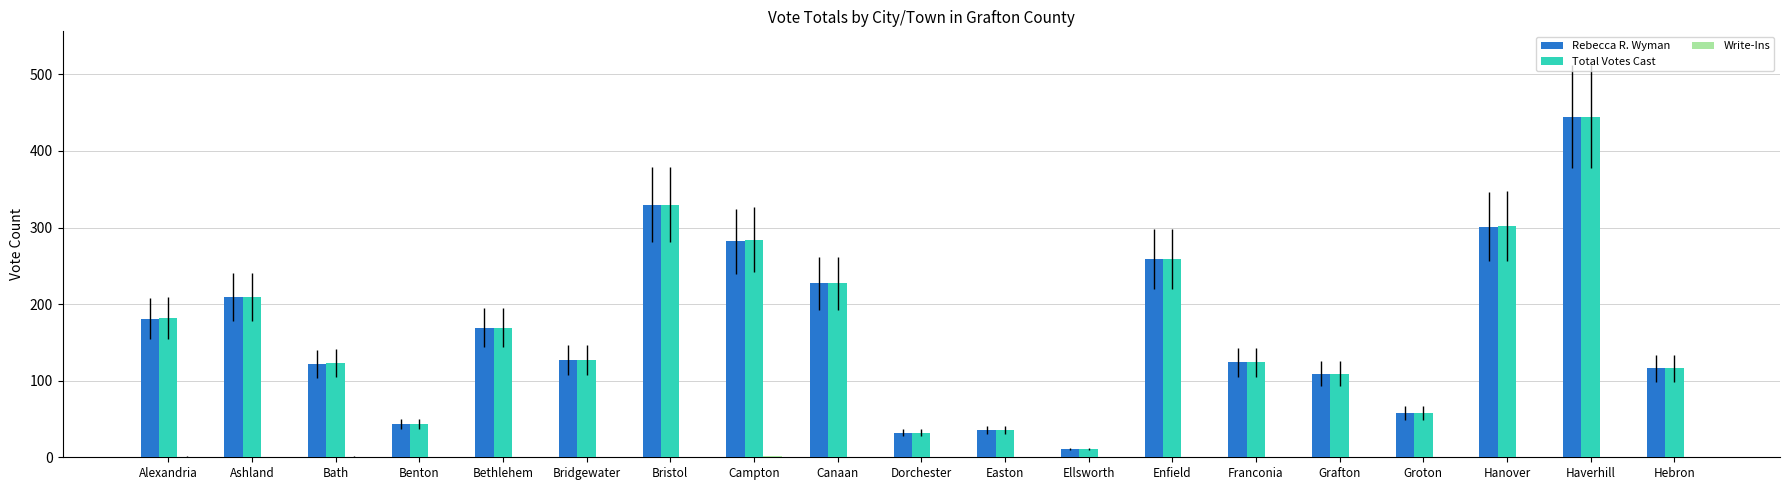

Which category has the highest value in the Rebecca R. Wyman series?

Haverhill